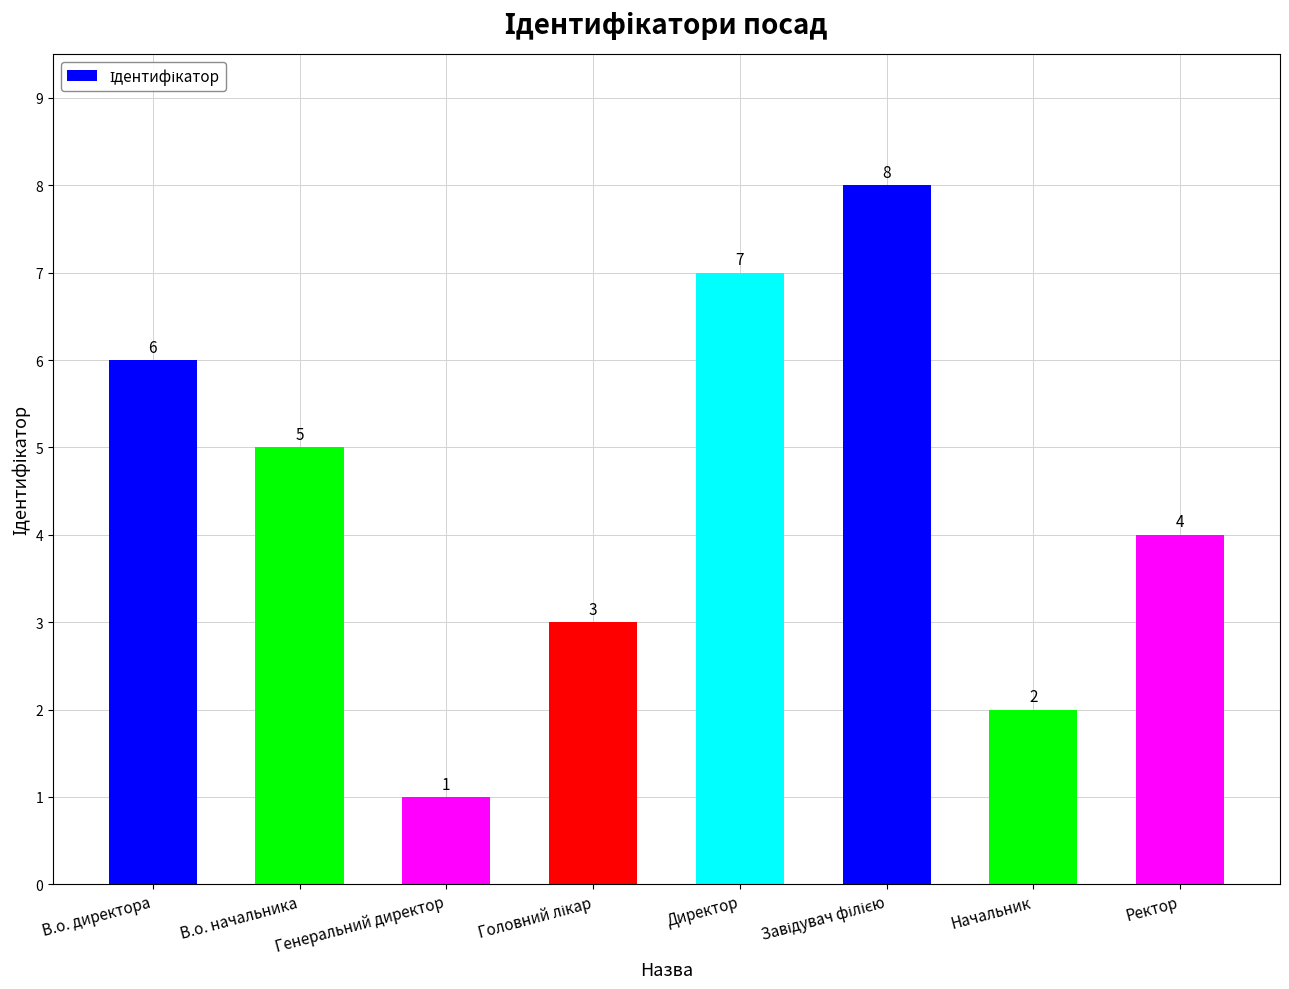

Count the values in the range 3 to 7.

5